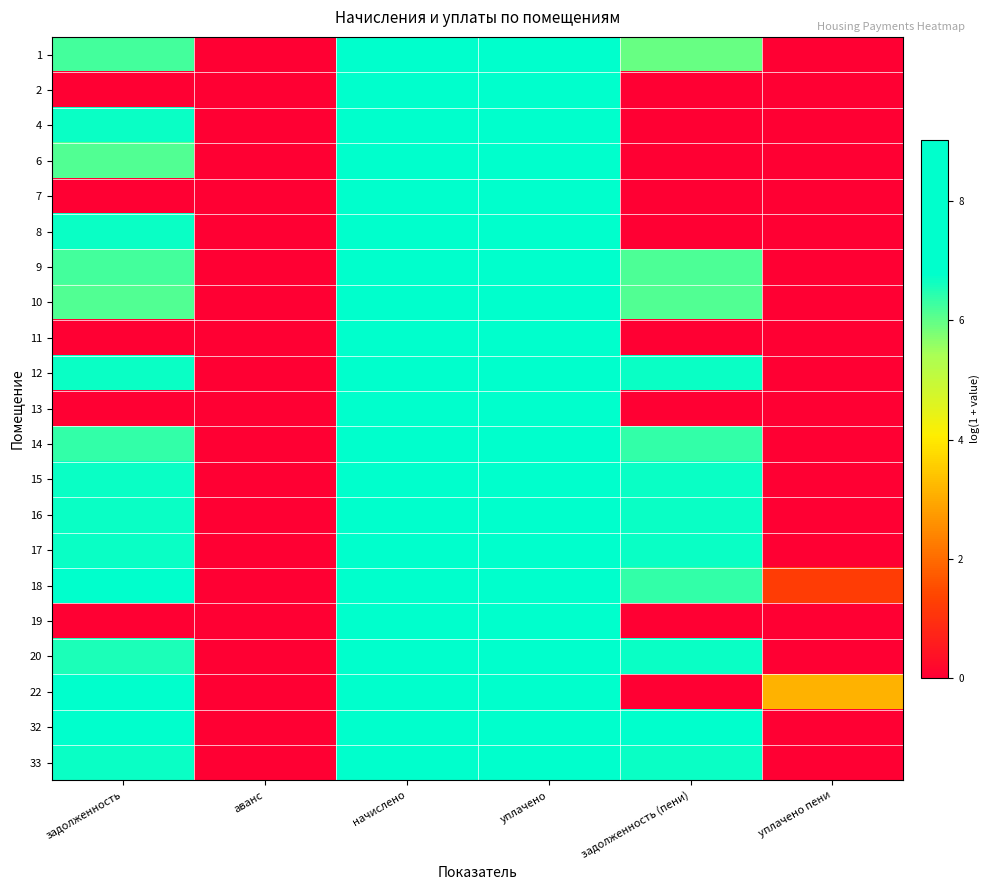

At уплачено, list the series in order from smallest to largest.

10, 2, 9, 32, 1, 14, 11, 7, 15, 19, 6, 20, 12, 13, 33, 16, 17, 18, 8, 4, 22